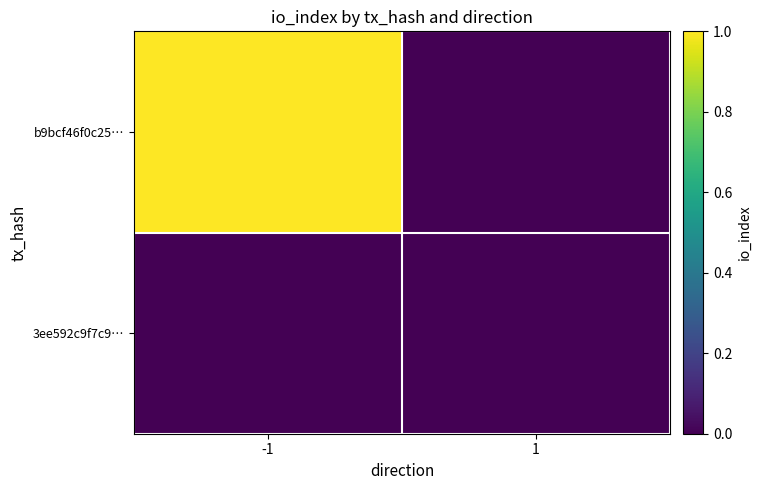

Which series has the largest range (max minus min)?

b9bcf46f0c25…